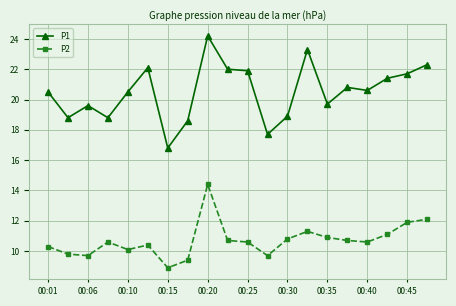

Is this an area chart (filled region under the line)?

No